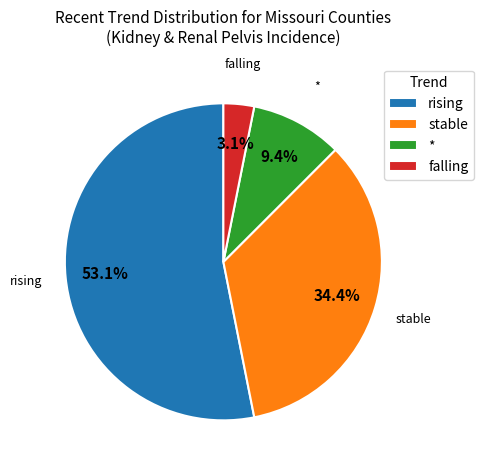

What percentage is the rising slice, to the nearest percent?

53%